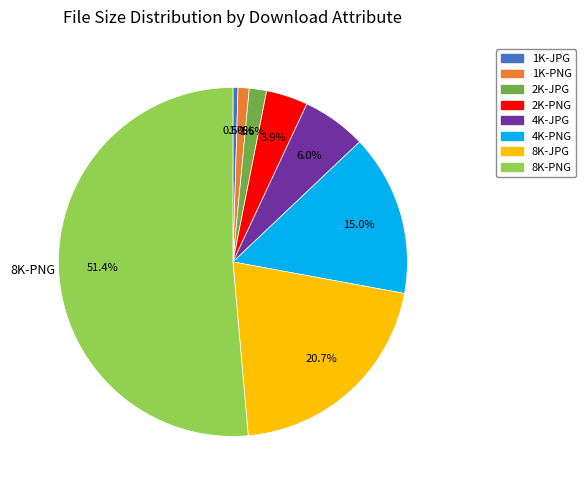

What is the majority slice?

8K-PNG